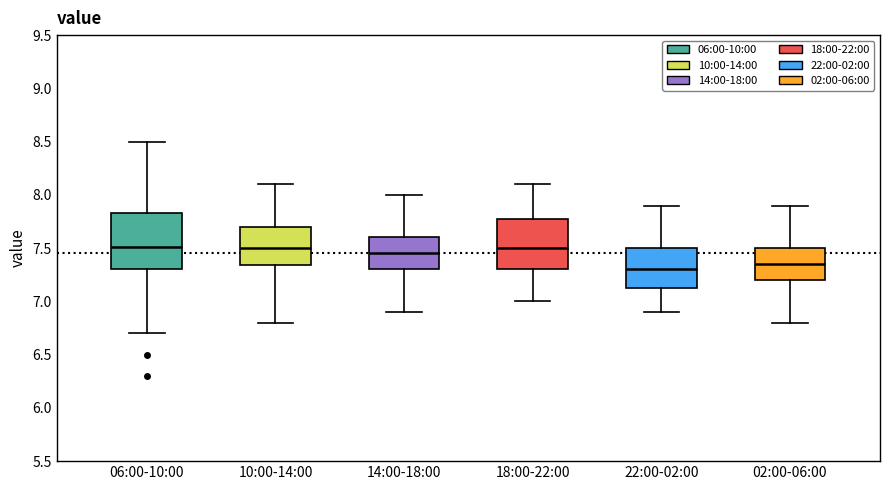

Reading left to right, transcribe this box plot: for each box, give where its median line is, the range the box spans, and where its two whiskers end, as read against the y-axis. The values are not printed on the chart, so give them approximately, as read against the axis.

06:00-10:00: median 7.50, box 7.30 to 7.85, whiskers 6.70 to 8.50
10:00-14:00: median 7.50, box 7.35 to 7.70, whiskers 6.80 to 8.10
14:00-18:00: median 7.45, box 7.30 to 7.60, whiskers 6.90 to 8.00
18:00-22:00: median 7.50, box 7.30 to 7.80, whiskers 7.00 to 8.10
22:00-02:00: median 7.30, box 7.15 to 7.50, whiskers 6.90 to 7.90
02:00-06:00: median 7.35, box 7.20 to 7.50, whiskers 6.80 to 7.90